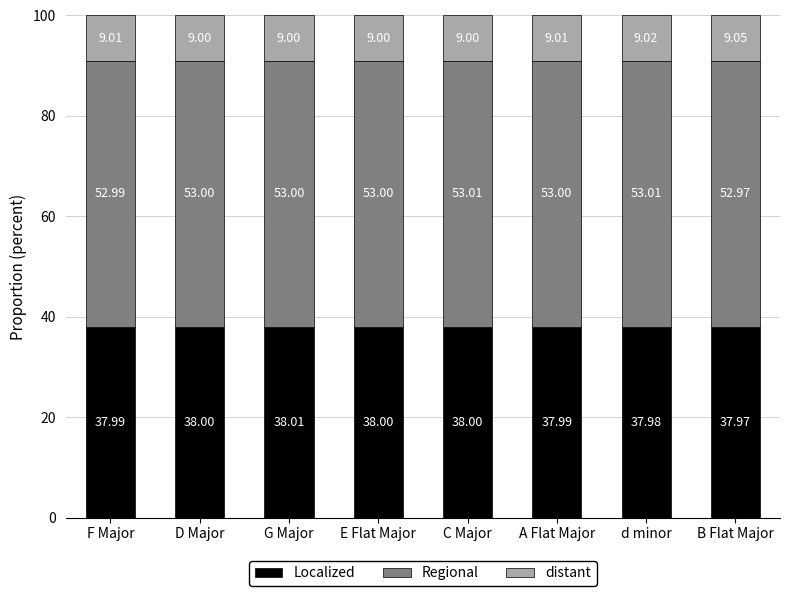

What is the sum of the Localized values at C Major and d minor?

76.0